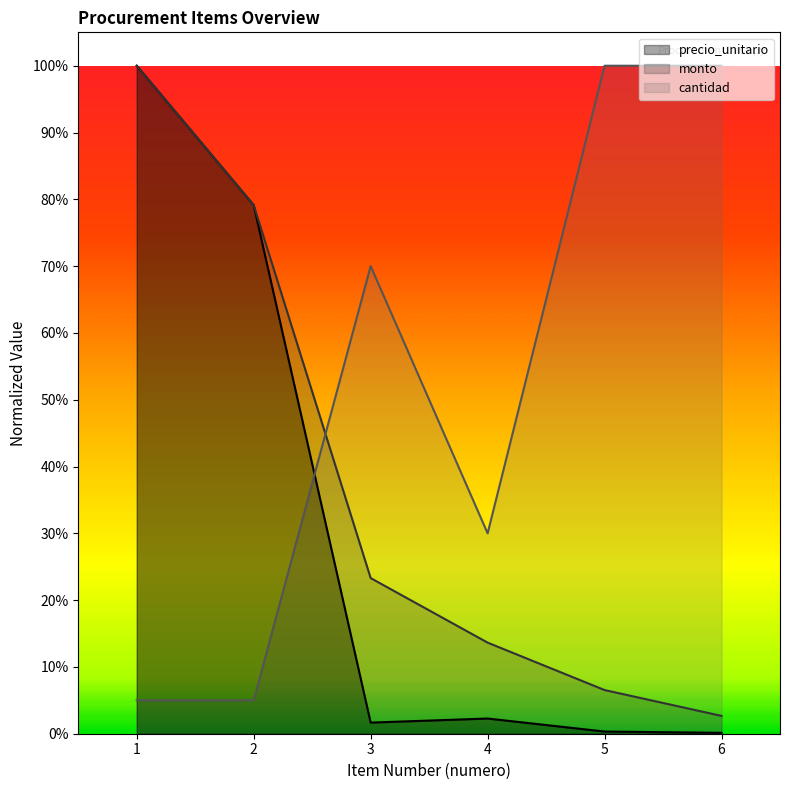

After their last crossing, which series has the higher values: cantidad or monto?

cantidad